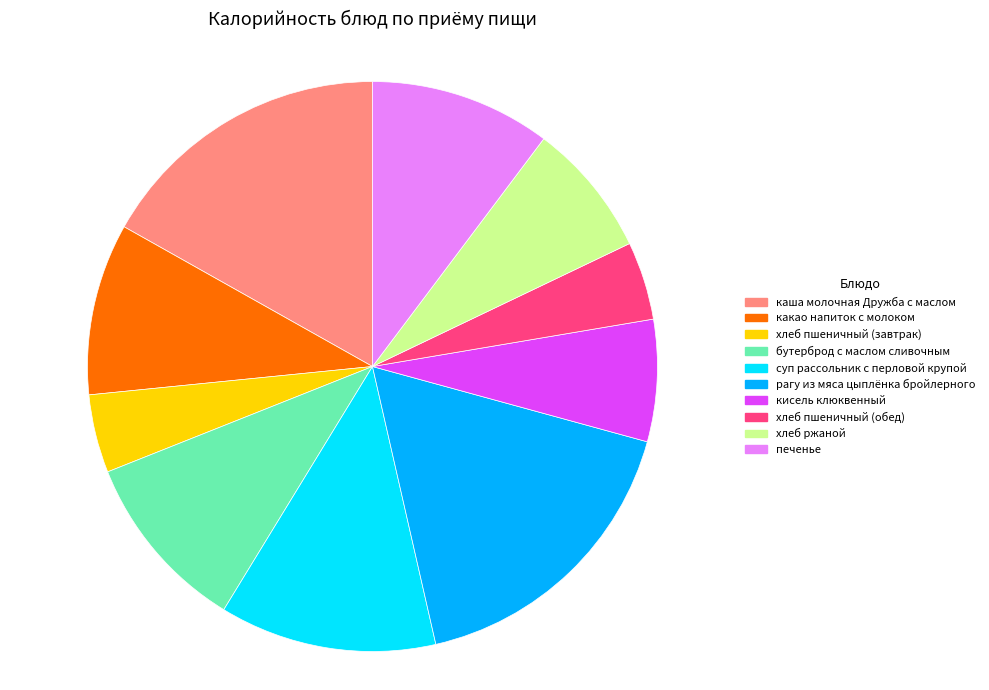

Which has a higher value, хлеб пшеничный (завтрак) or печенье?

печенье